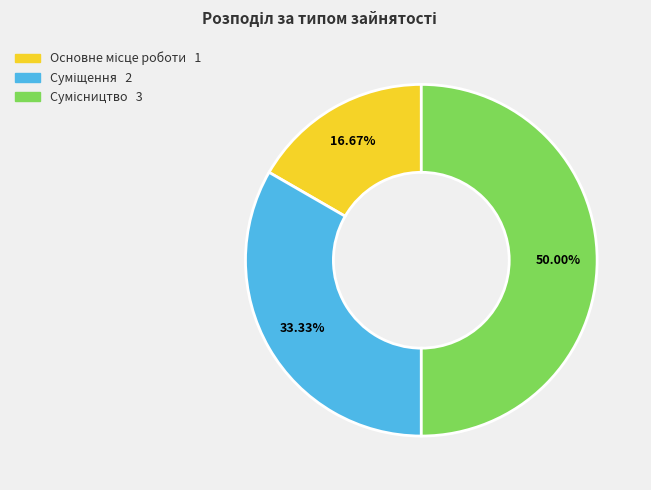

Does Основне місце роботи represent more than half of the total?

No